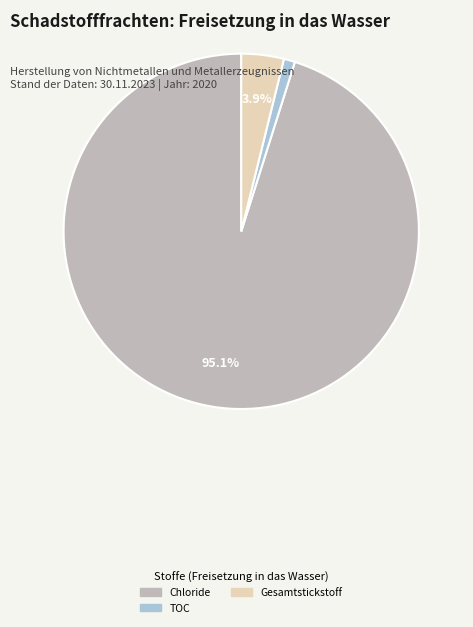

Is there any slice that represents more than half of the pie?

Yes